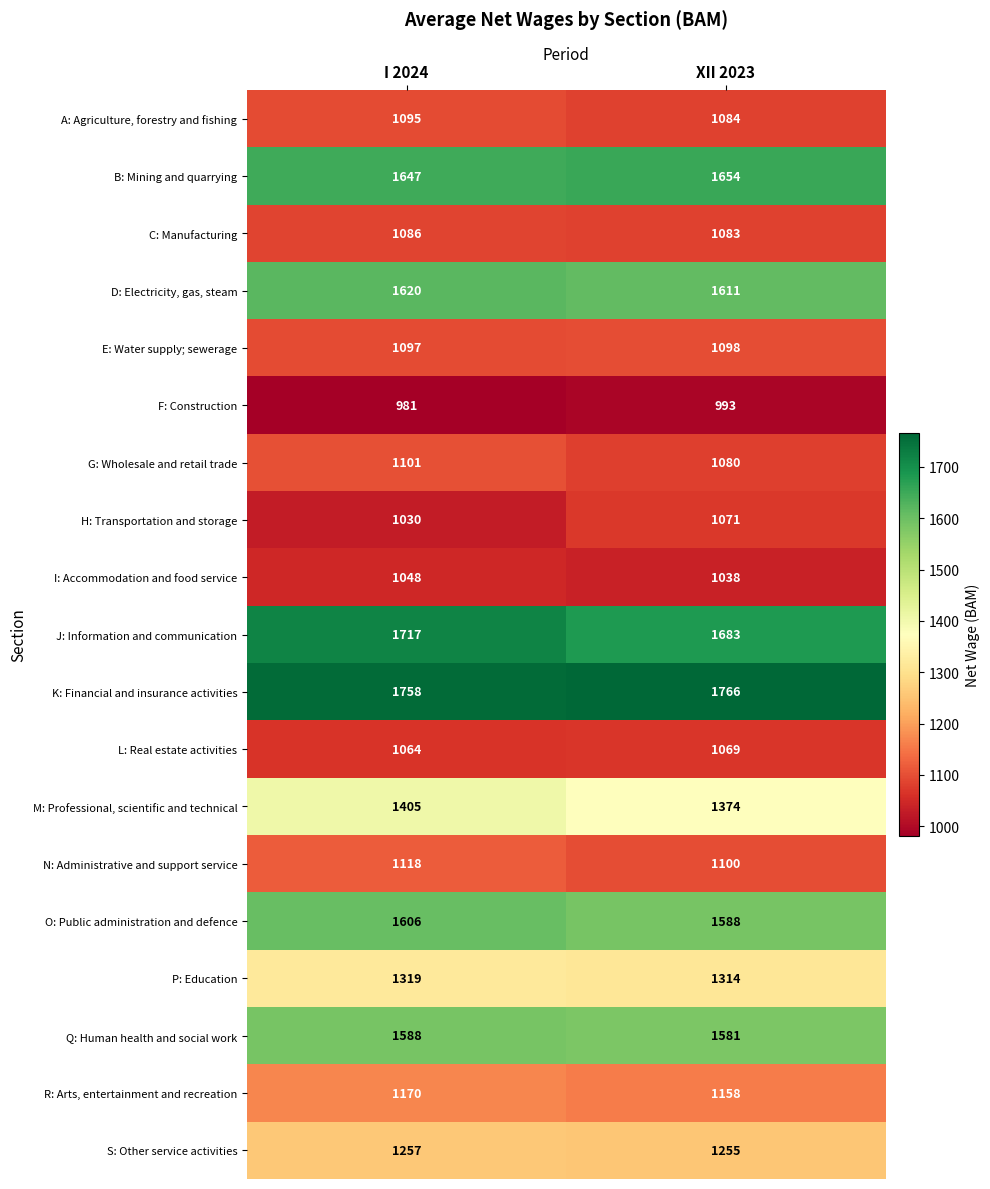

At XII 2023, list the series in order from largest to smallest.

K: Financial and insurance activities, J: Information and communication, B: Mining and quarrying, D: Electricity, gas, steam, O: Public administration and defence, Q: Human health and social work, M: Professional, scientific and technical, P: Education, S: Other service activities, R: Arts, entertainment and recreation, N: Administrative and support service, E: Water supply; sewerage, A: Agriculture, forestry and fishing, C: Manufacturing, G: Wholesale and retail trade, H: Transportation and storage, L: Real estate activities, I: Accommodation and food service, F: Construction